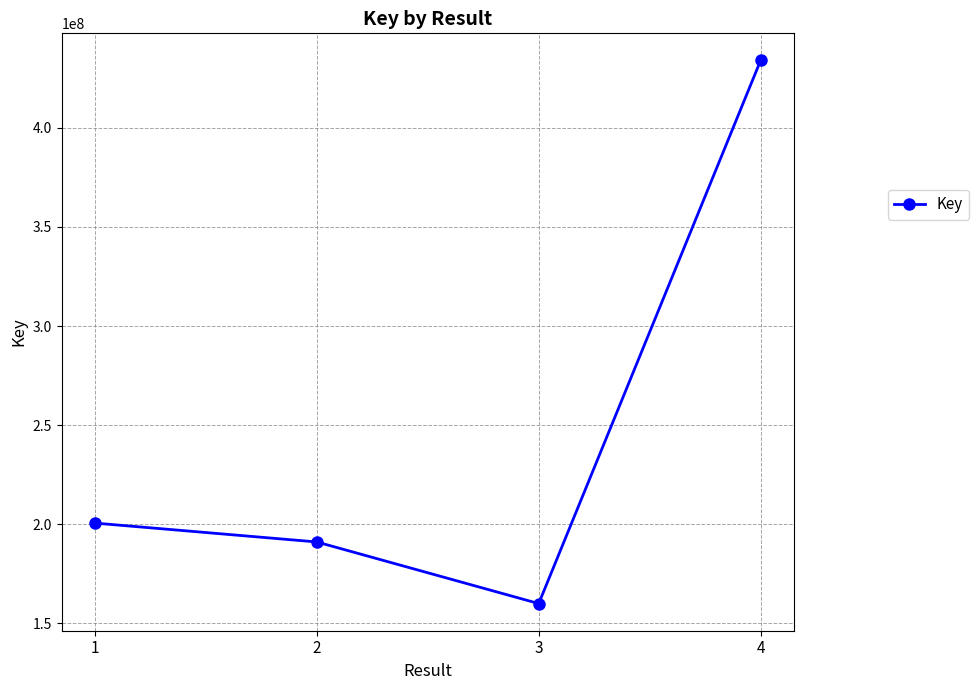

Is it true that the value at 1 is 200633288?

True